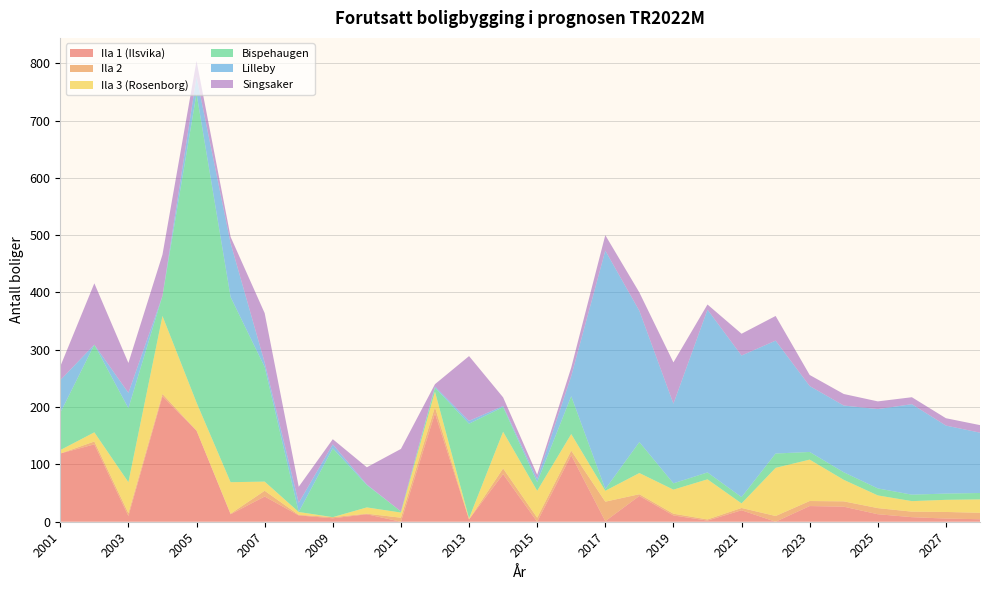

Reading left to right, list all the values displayed in this chart.

Ila 1 (Ilsvika): 119.0	135.0	10.0	219.0	159.0	13.0	44.0	11.0	6.0	13.0	0.0	189.0	4.0	83.0	0.0	116.0	1.0	45.0	11.0	2.0	20.0	0.0	27.4	26.2	13.1	8.0	5.5	4.4
Ila 2: 0.0	5.0	5.0	4.0	0.0	1.0	10.0	1.0	2.0	1.0	7.0	11.0	0.0	10.0	7.0	8.0	34.0	3.0	3.0	2.0	4.0	10.0	8.8	9.3	10.7	9.6	11.5	11.2
Ila 3 (Rosenborg): 6.0	16.0	54.0	136.0	49.0	55.0	16.0	5.0	0.0	11.0	9.0	27.0	2.0	64.0	47.0	29.0	19.0	37.0	42.0	70.0	8.0	84.0	72.3	37.6	22.2	18.4	21.1	23.3
Bispehaugen: 65.0	153.0	129.0	35.0	539.0	323.0	200.0	0.0	120.0	39.0	2.0	7.0	165.0	43.0	15.0	66.0	3.0	54.0	11.0	12.0	11.0	25.0	13.3	13.2	12.2	11.3	10.9	11.2
Lilleby: 57.0	0.0	27.0	0.0	29.0	94.0	8.0	16.0	7.0	1.0	0.0	2.0	5.0	2.0	6.0	35.0	416.0	229.0	139.0	284.0	247.0	197.0	115.1	116.5	138.4	157.9	118.7	105.3
Singsaker: 24.0	107.0	52.0	72.0	28.0	11.0	86.0	28.0	9.0	30.0	109.0	4.0	113.0	15.0	7.0	15.0	27.0	32.0	72.0	9.0	38.0	43.0	19.3	20.1	13.4	12.1	12.8	13.2